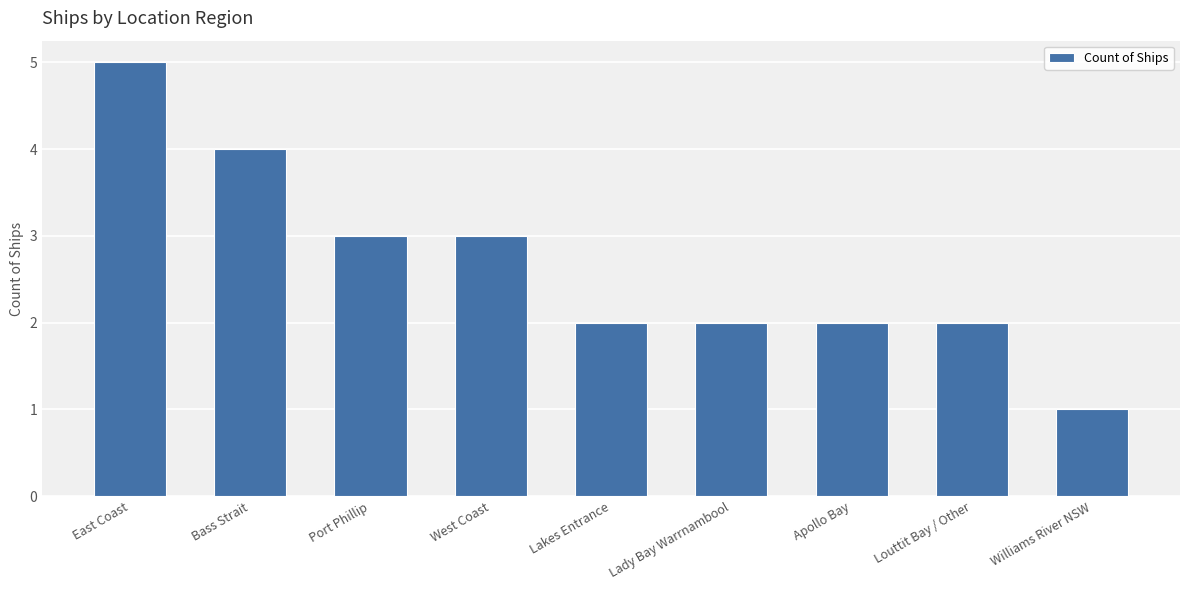

What is the greatest value displayed?

5